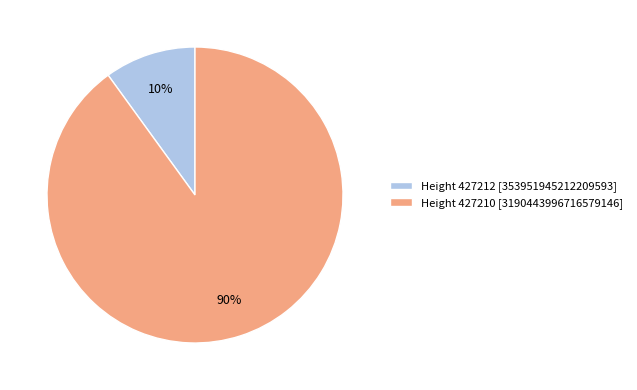

Is it true that Height 427212 [353951945212209593] is 25% of the pie?

False